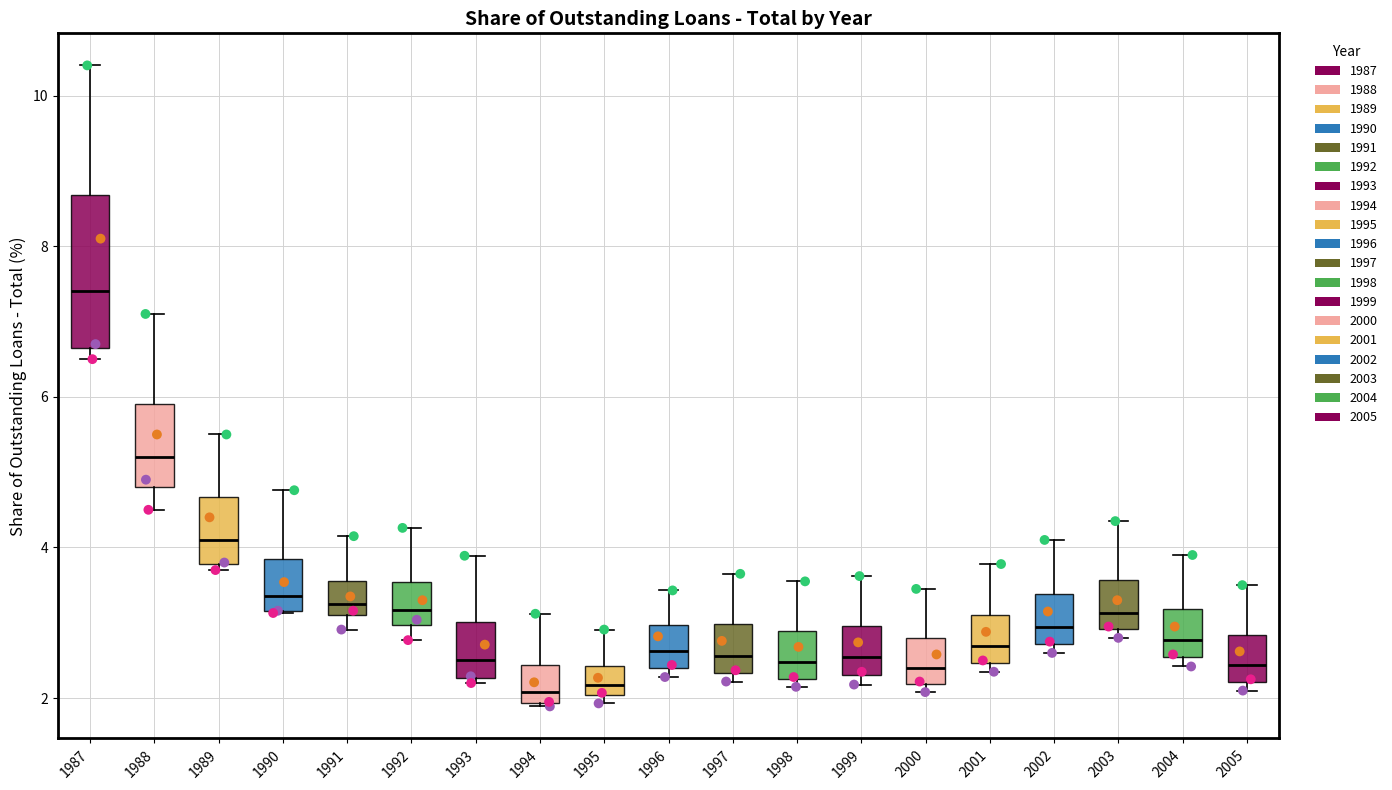

Which box is the tallest, from its lower edge to its upper edge?

1987